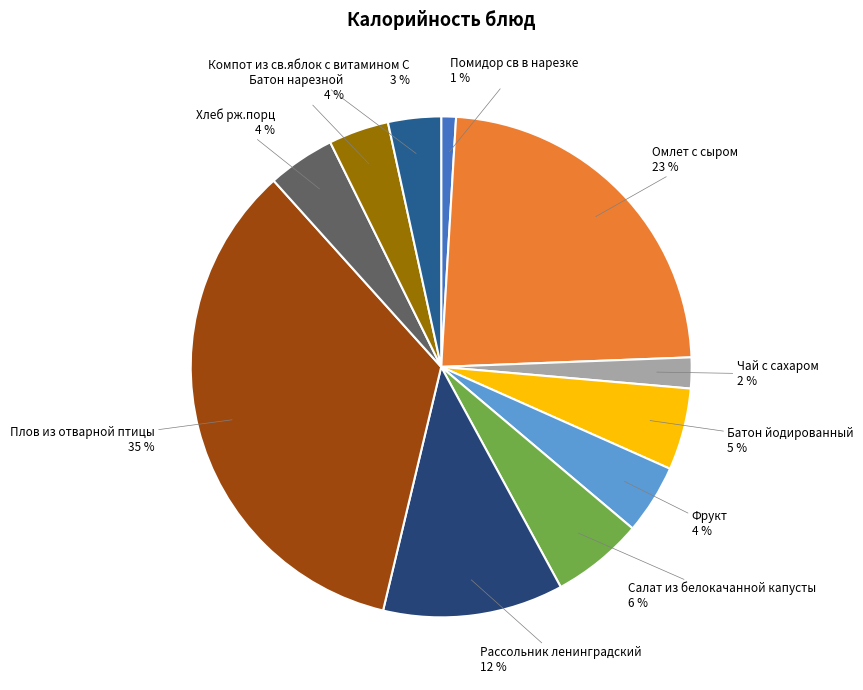

To the nearest percent, what percentage of the pie is Батон йодированный?

5%